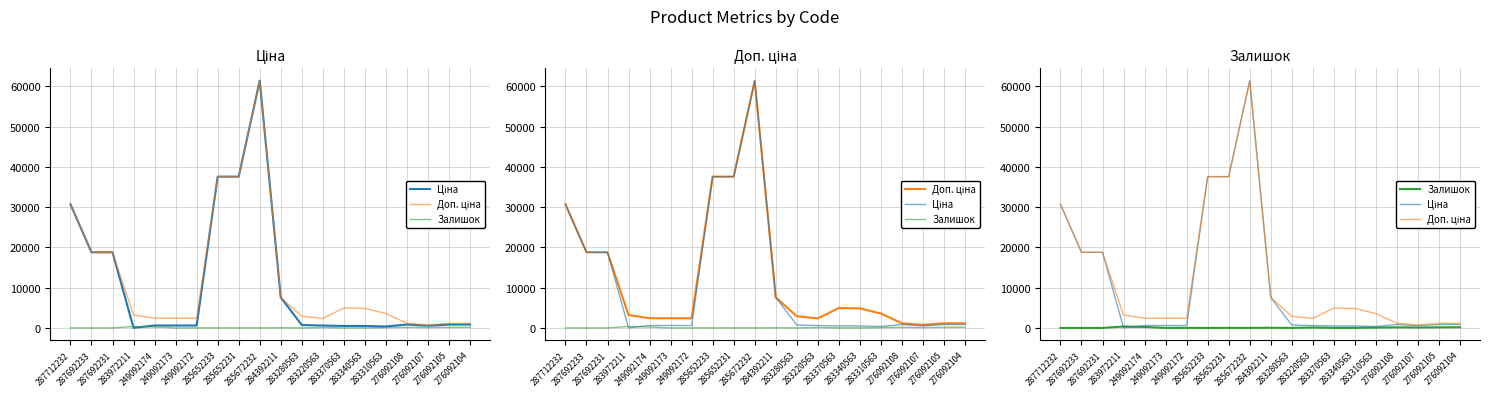

Which series has the largest range (max minus min)?

Ціна